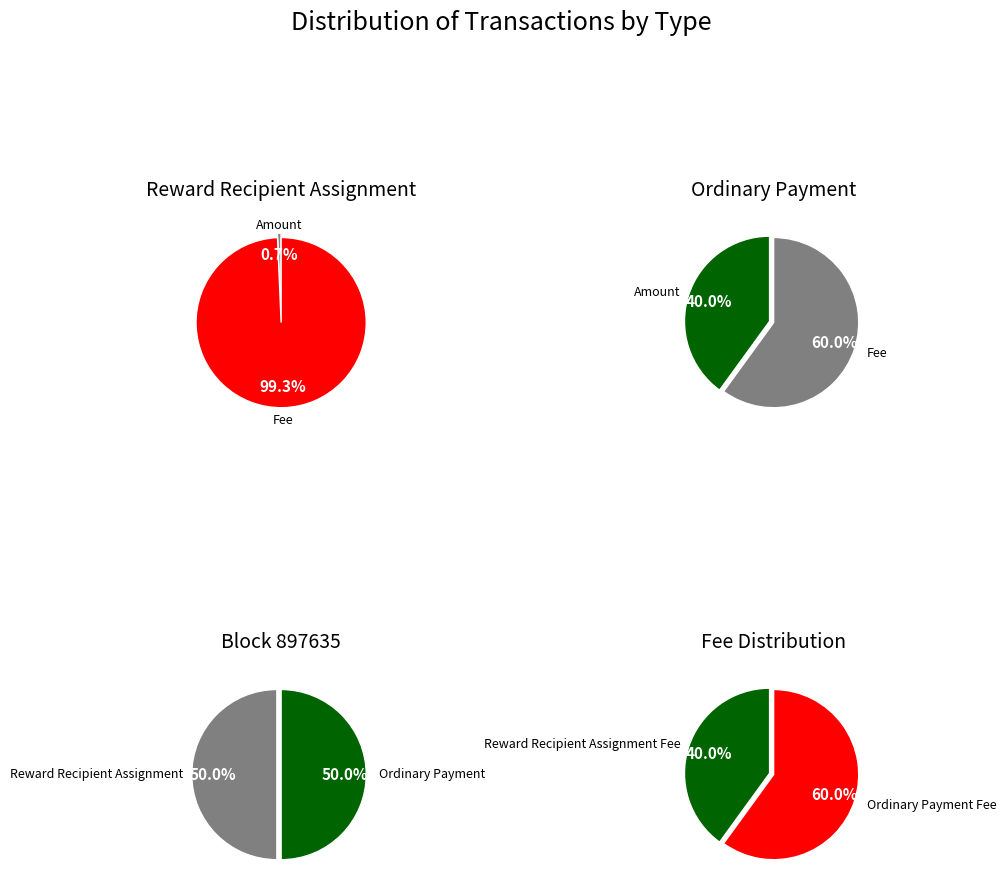

Between Fee and Amount, which is larger?

Fee